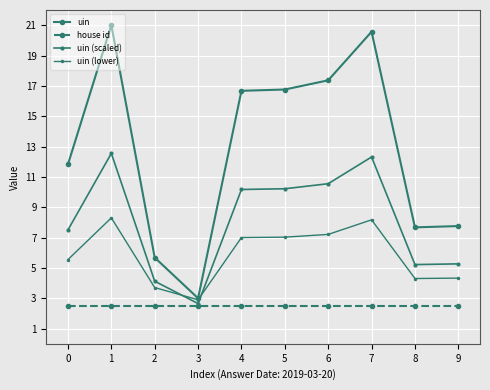

What is the maximum value for house id?

2.5